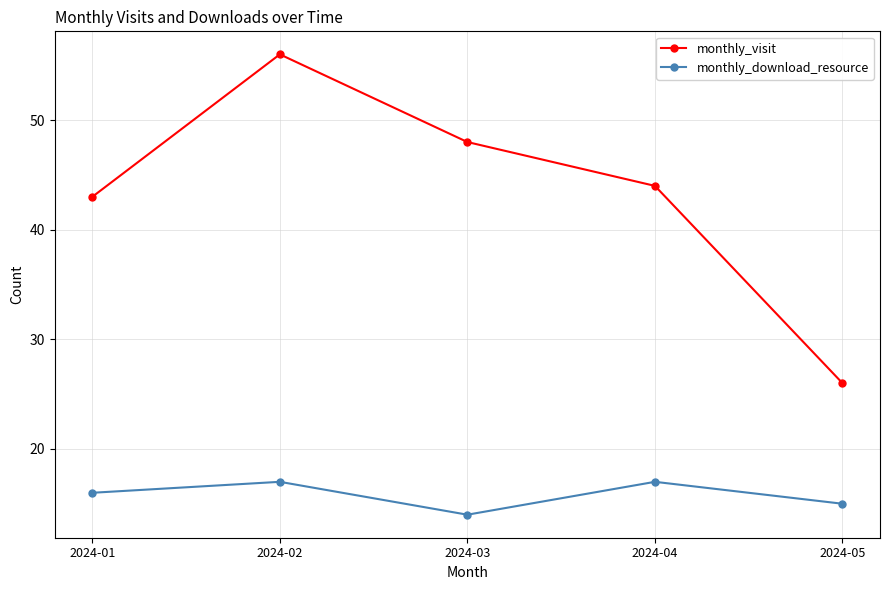

What is the highest value of the monthly_visit series?

56